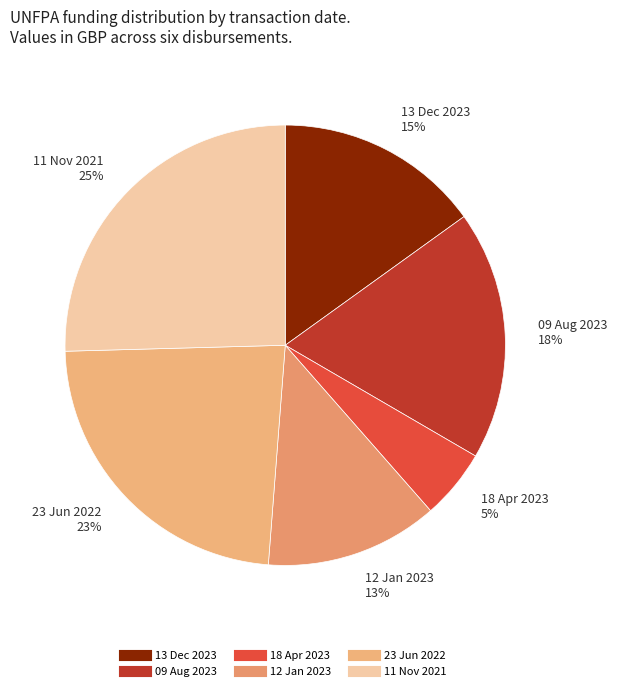

Which category has the biggest portion of the pie?

11 Nov 2021